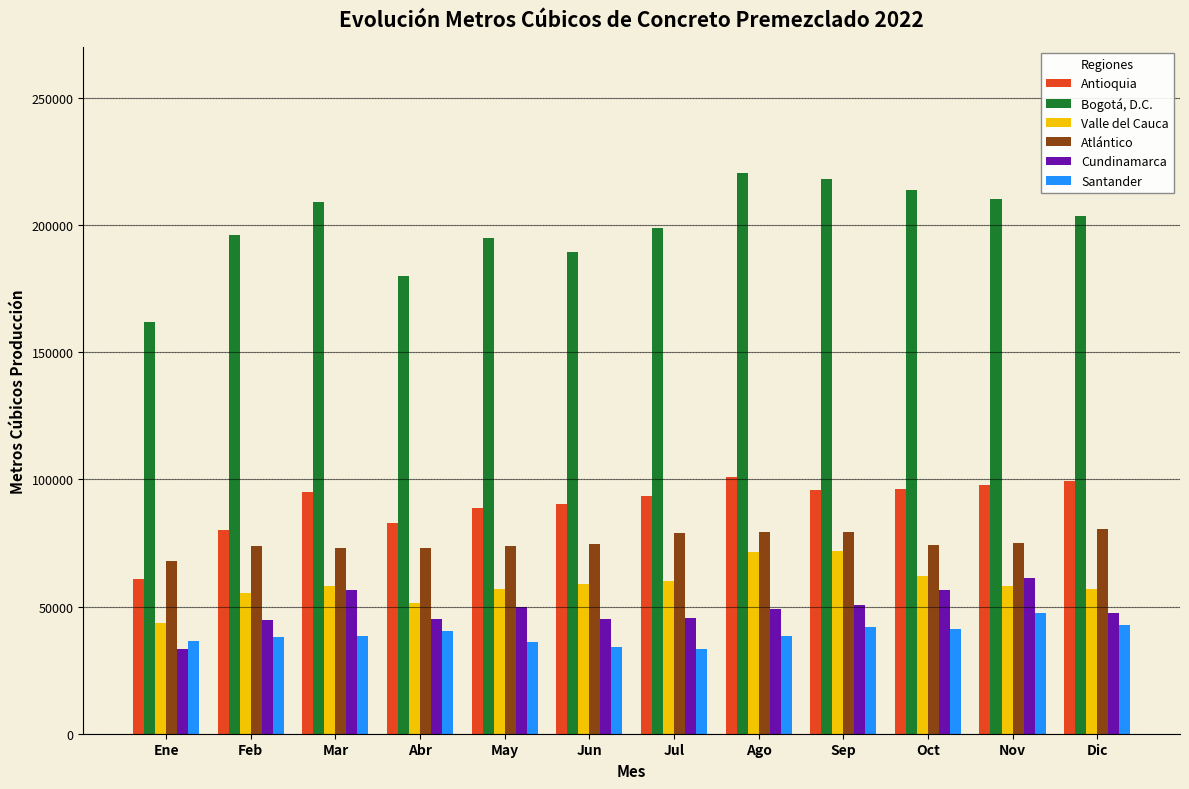

Read the Valle del Cauca value at Feb.

55475.4